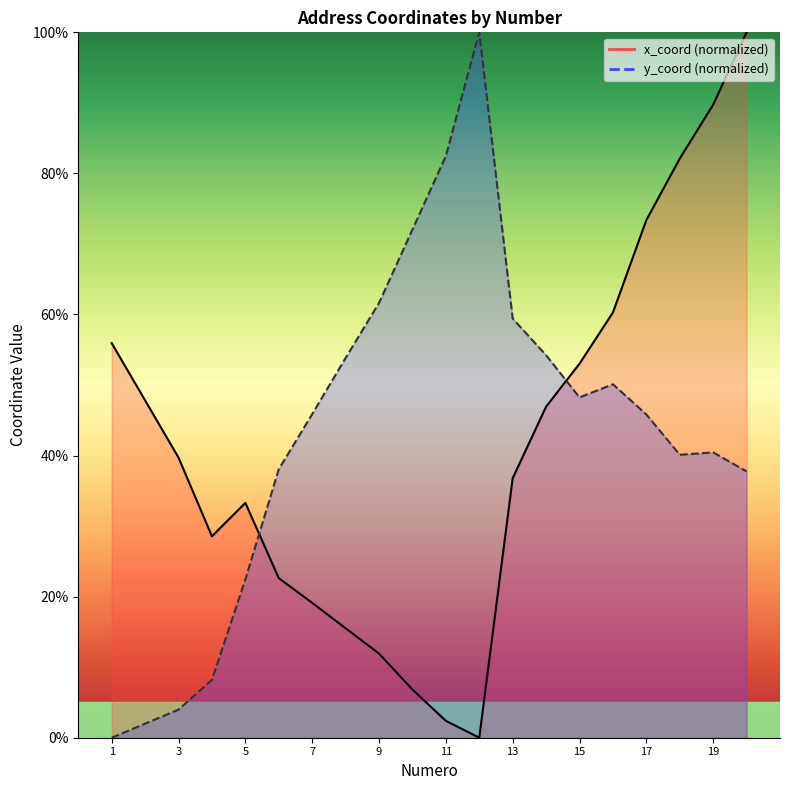

At which category is the sum across all series the highest?

20